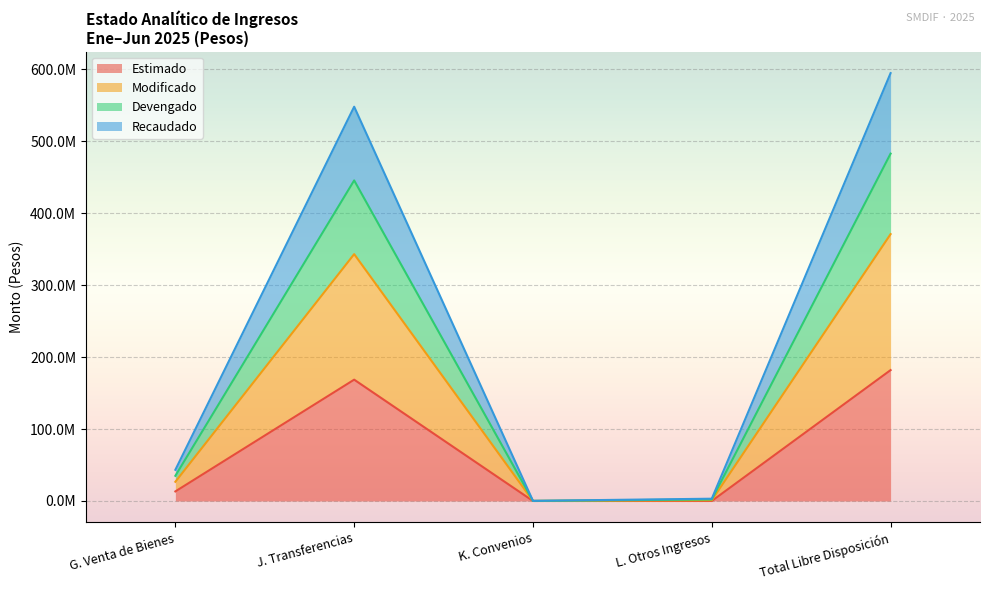

What are all the series names shown in the legend?

Estimado, Modificado, Devengado, Recaudado